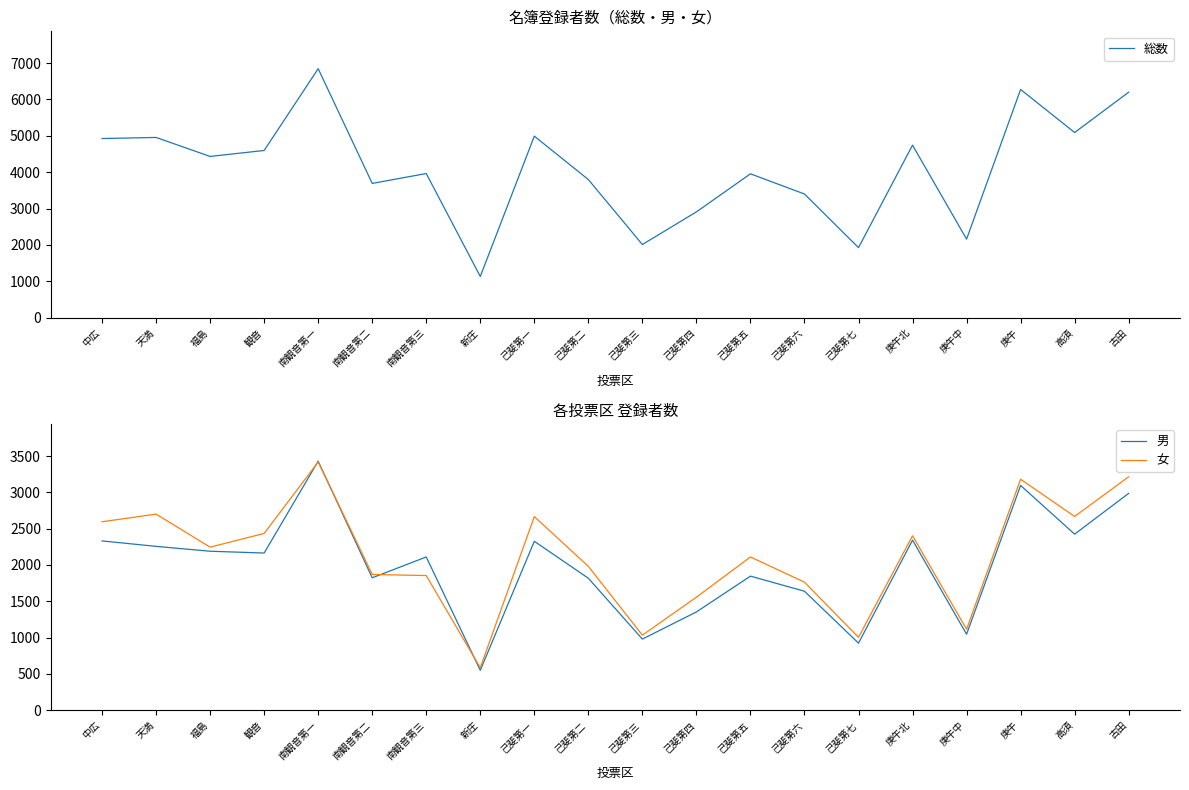

Reading left to right, extract all data points from this chart.

総数: 4926	4956	4434	4598	6847	3692	3964	1133	4992	3798	2012	2909	3956	3401	1926	4744	2160	6275	5092	6200
男: 2331	2256	2189	2164	3429	1823	2110	549	2326	1817	979	1353	1846	1638	923	2342	1046	3095	2424	2986
女: 2595	2700	2245	2434	3418	1869	1854	584	2666	1981	1033	1556	2110	1763	1003	2402	1114	3180	2668	3214